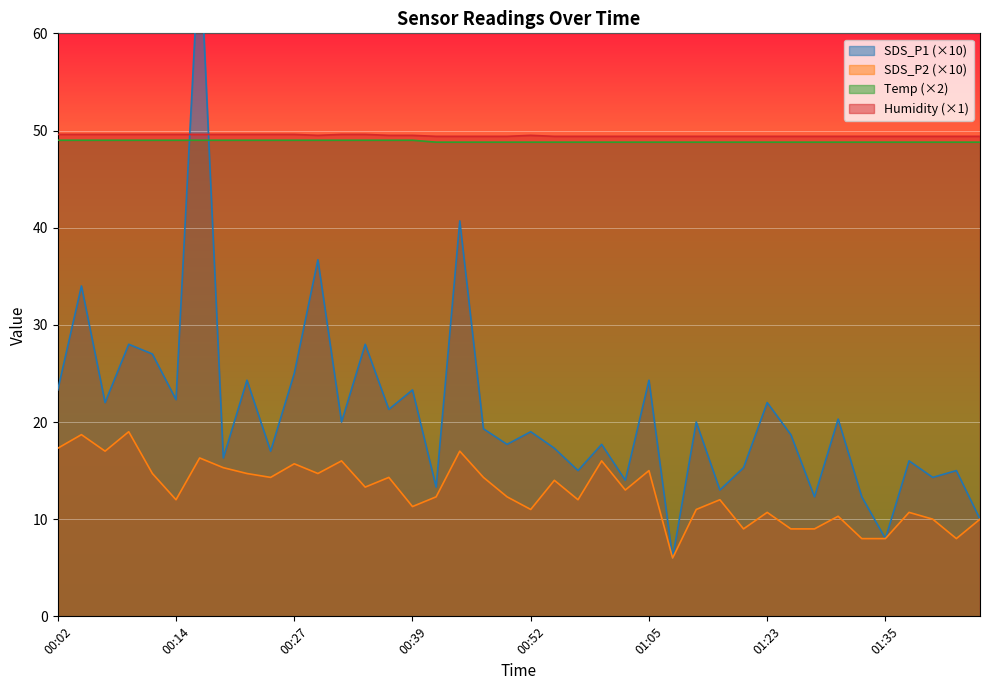

Where is Humidity nearest to the value 49?

00:42